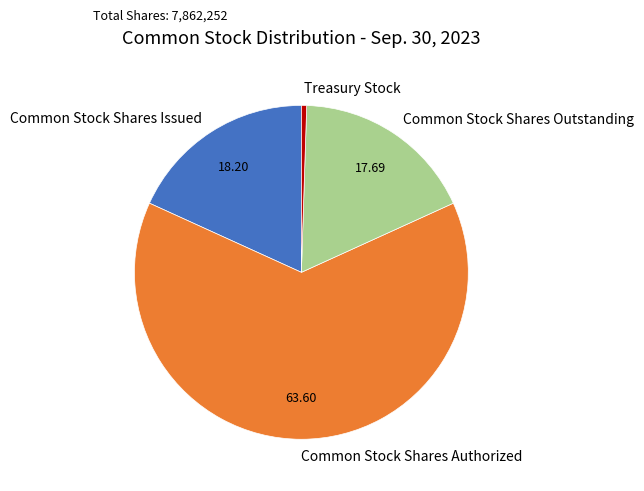

Which category has the biggest portion of the pie?

Common Stock Shares Authorized